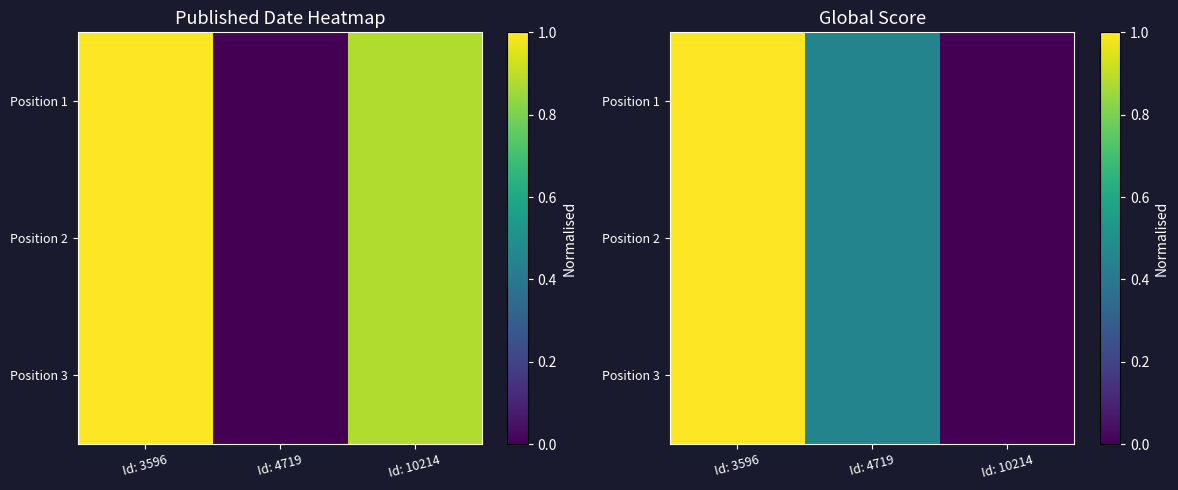

At how many categories does at least one series exceed 0?

2